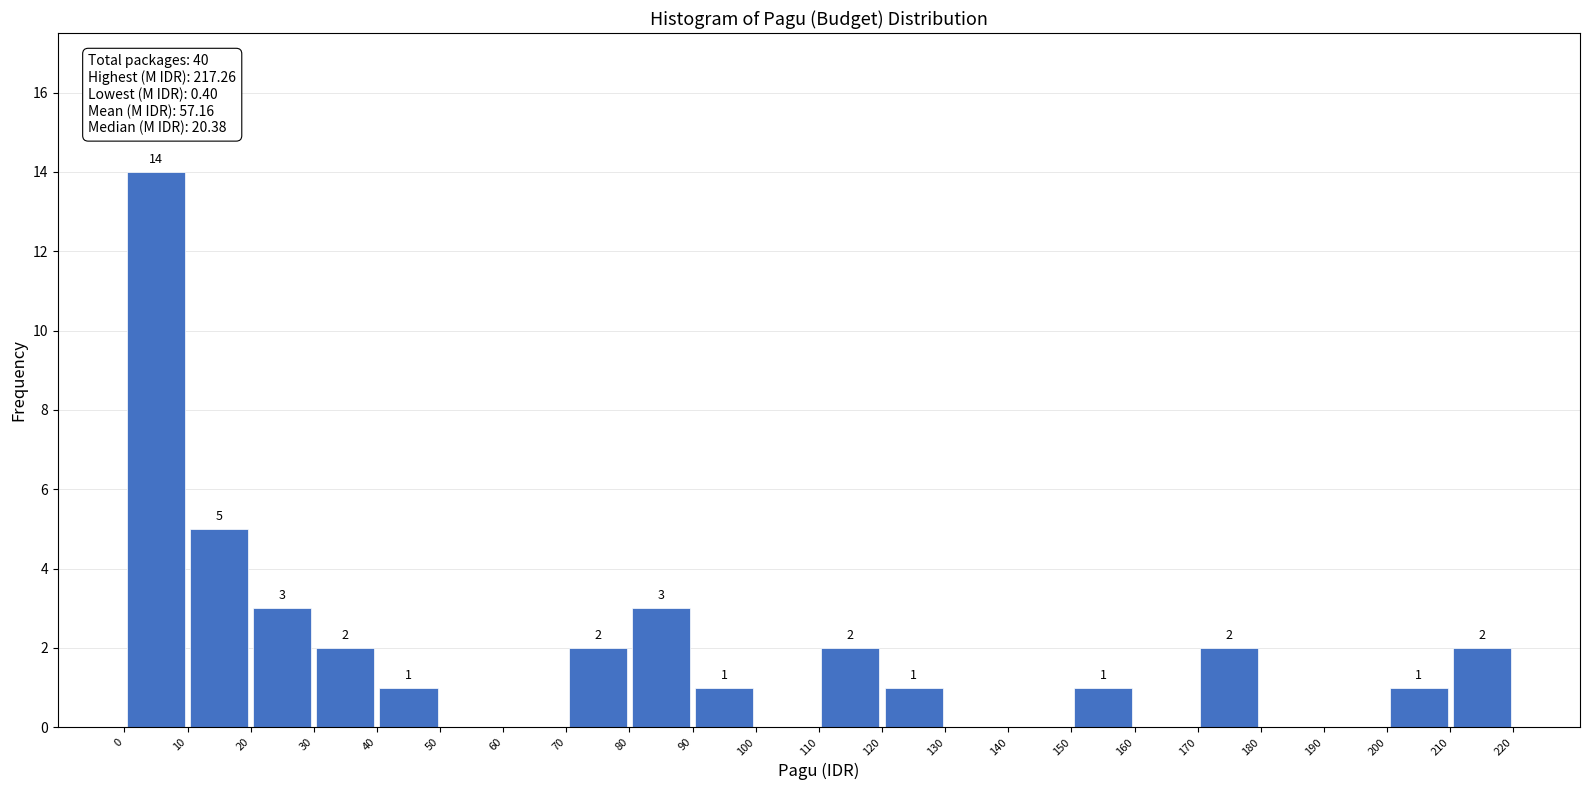

Which range on the x-axis has the tallest bar?

0 to 10